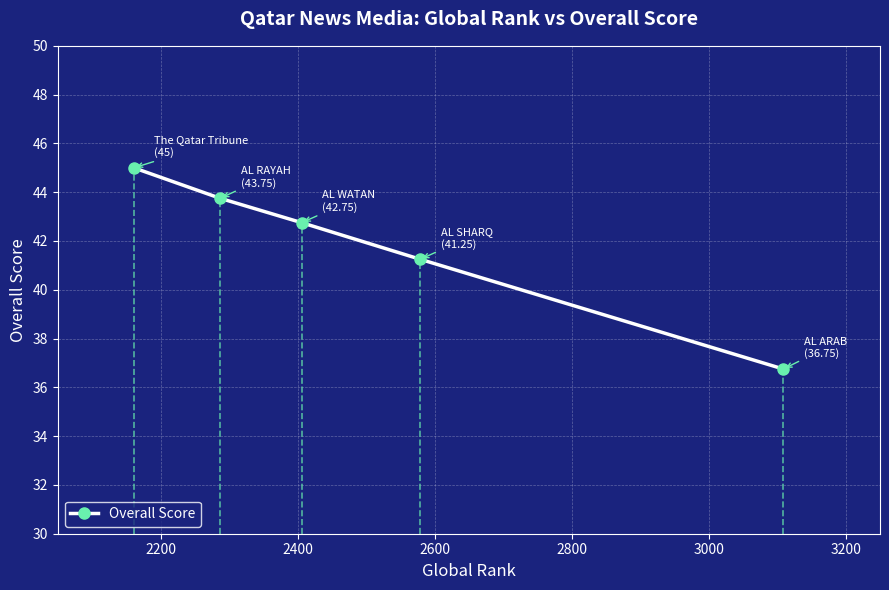

What is the difference between the second highest and second lowest values?

2.5